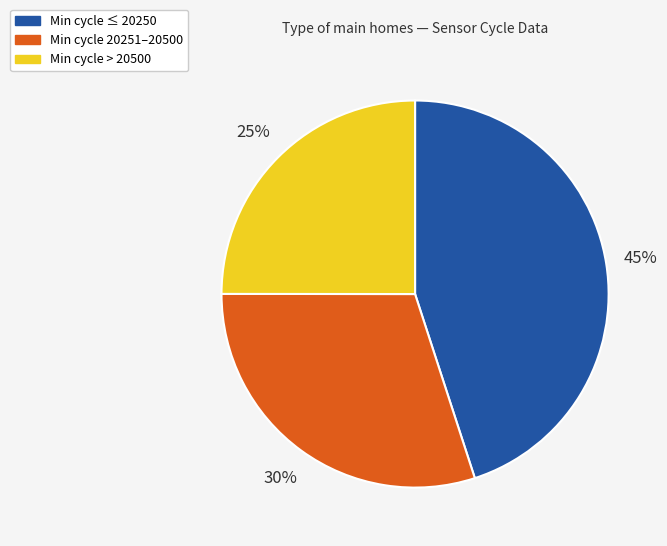

Is the sum of Min cycle ≤ 20250 and Min cycle > 20500 greater than half?

Yes